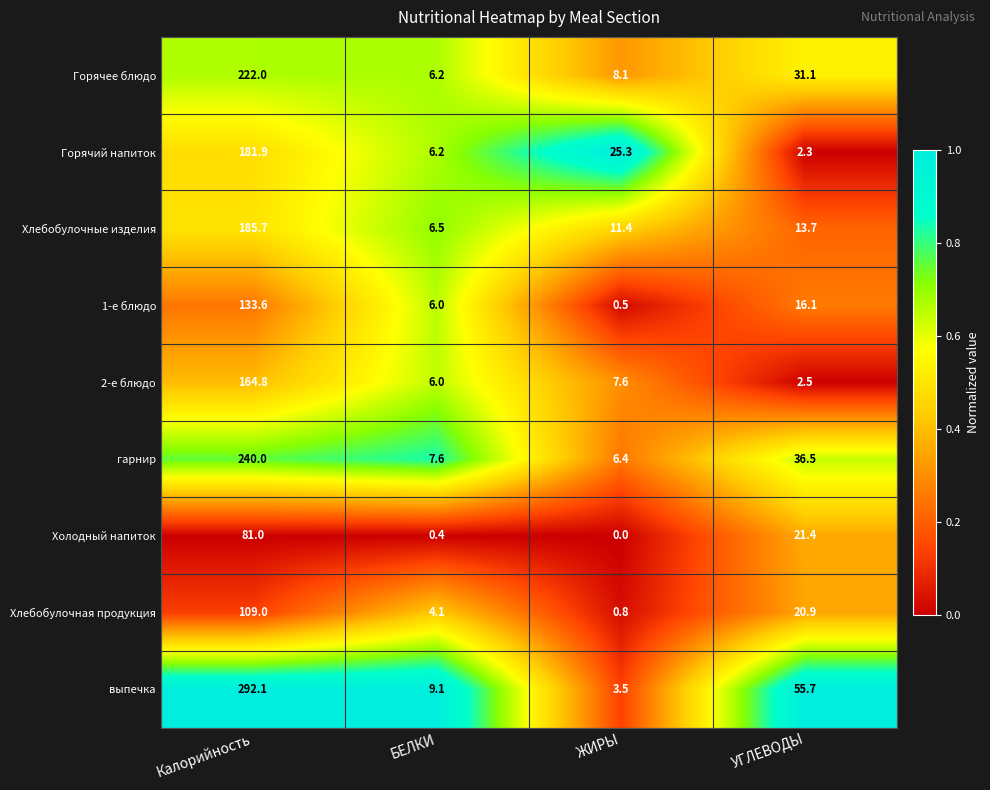

Which category has the highest value across all series?

Калорийность